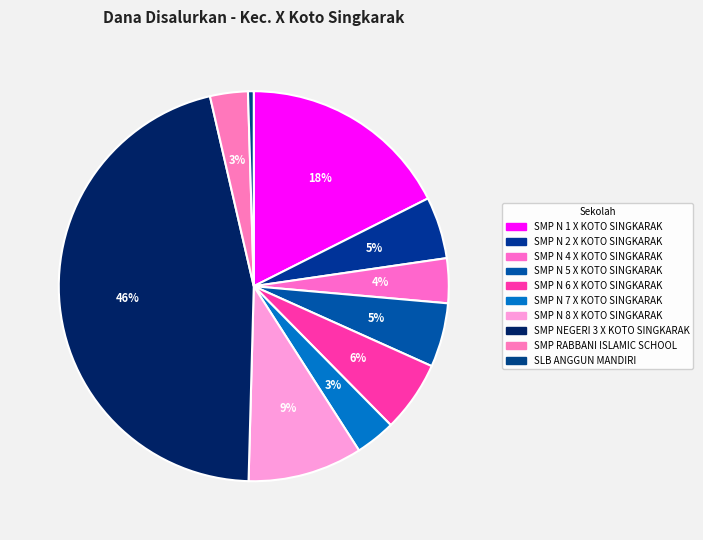

Which slice is the largest?

SMP NEGERI 3 X KOTO SINGKARAK